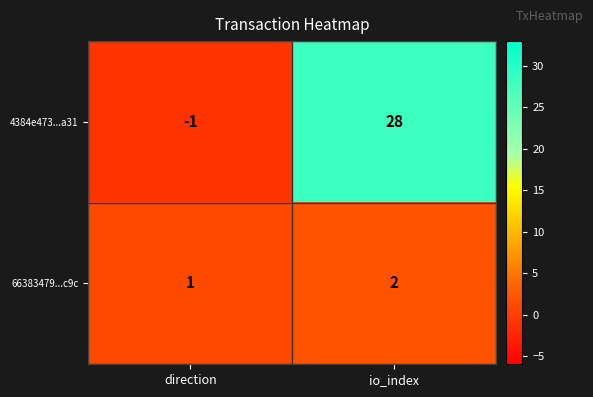

Rank the series by their average value, from highest to lowest.

4384e473...a31, 66383479...c9c